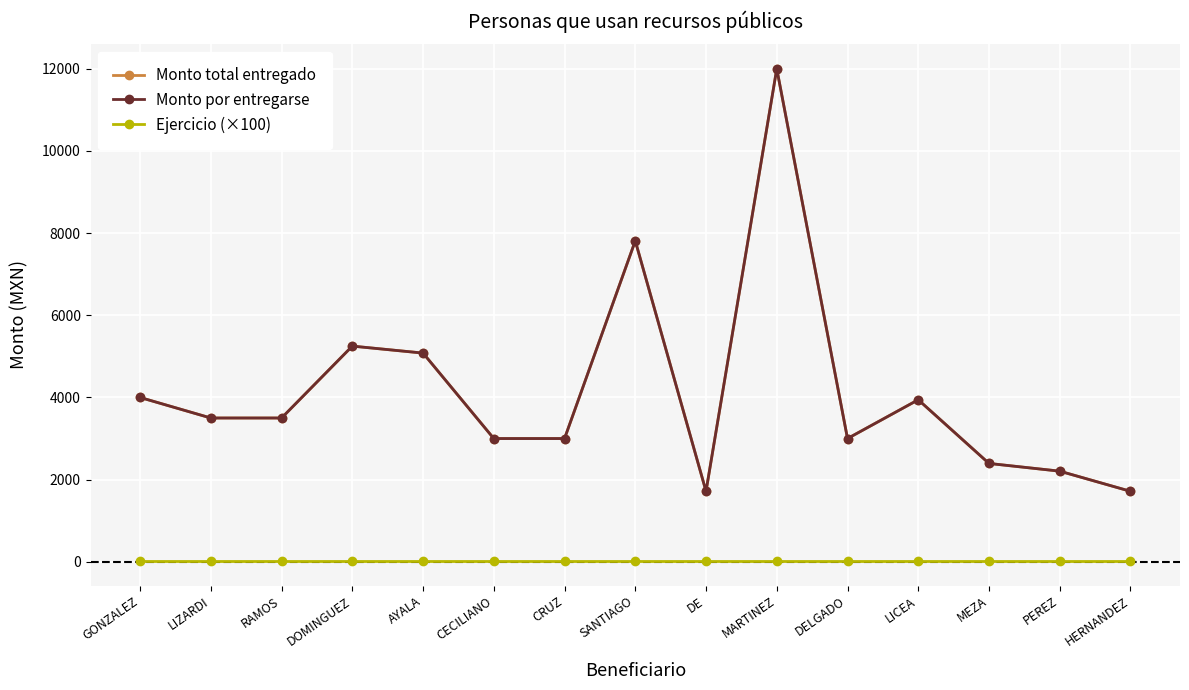

Is the value of Monto por entregarse at CRUZ greater than the value of Ejercicio (×100) at HERNANDEZ?

Yes